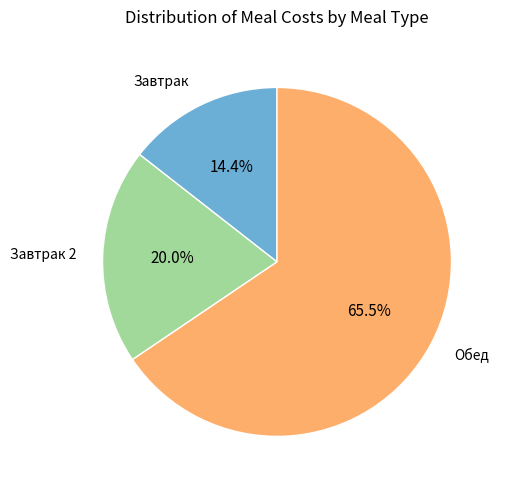

Is there a majority slice in this chart?

Yes